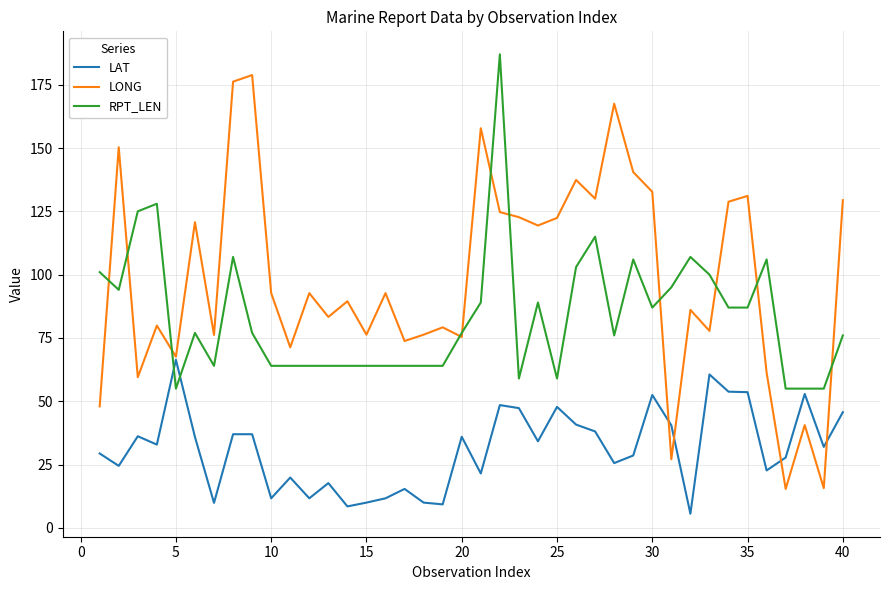

Which series has the largest range (max minus min)?

LONG